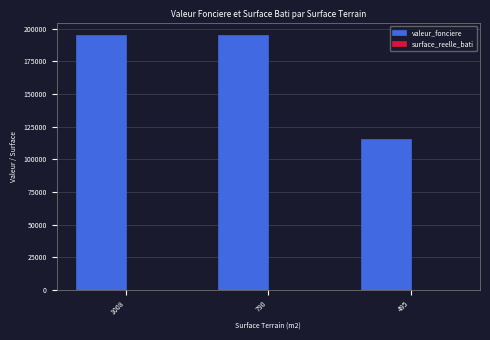

The valeur_fonciere series shows 195000 at 790. True or false?

True